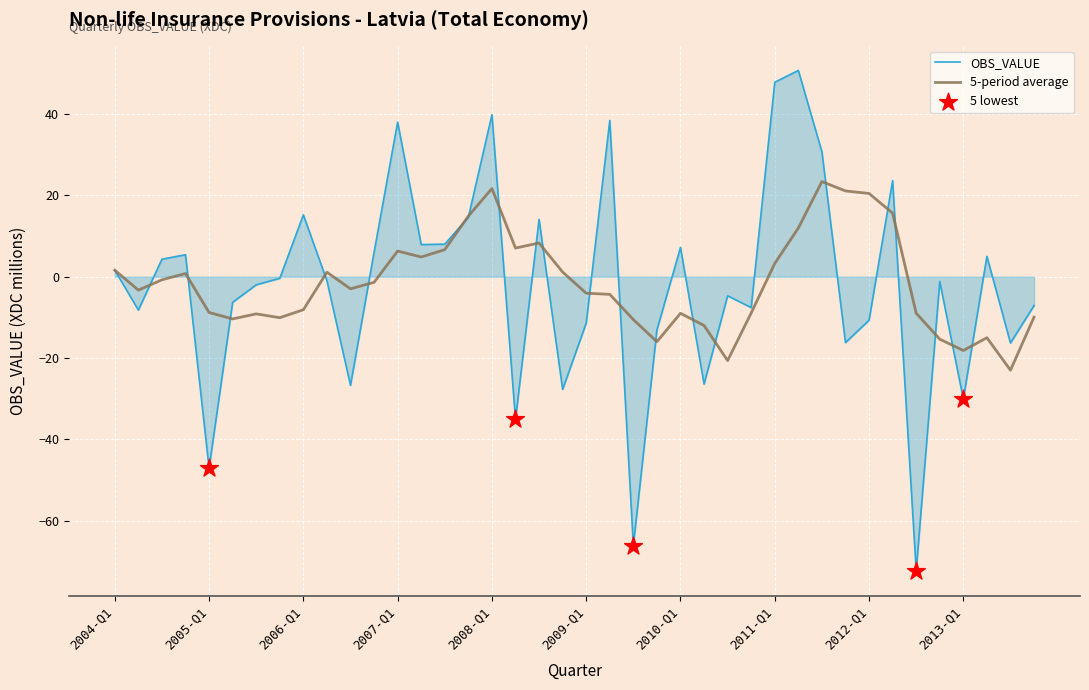

Which series has the largest range (max minus min)?

OBS_VALUE